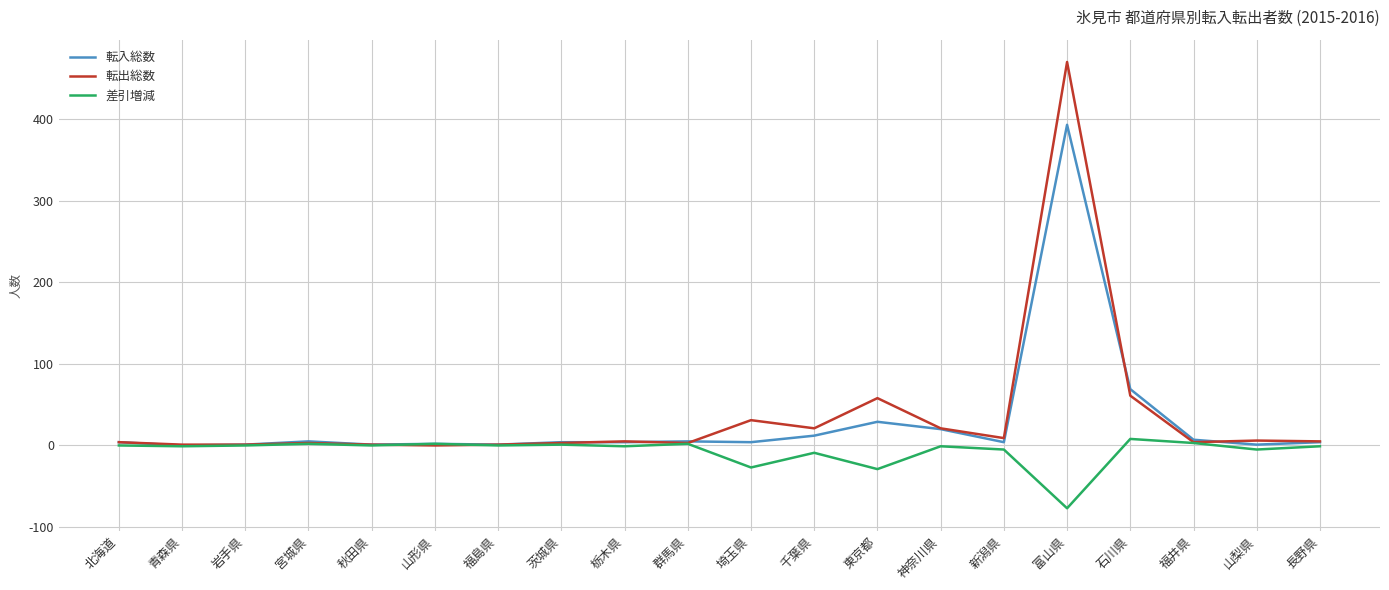

What is the approximate value of 転入総数 at 富山県?

393